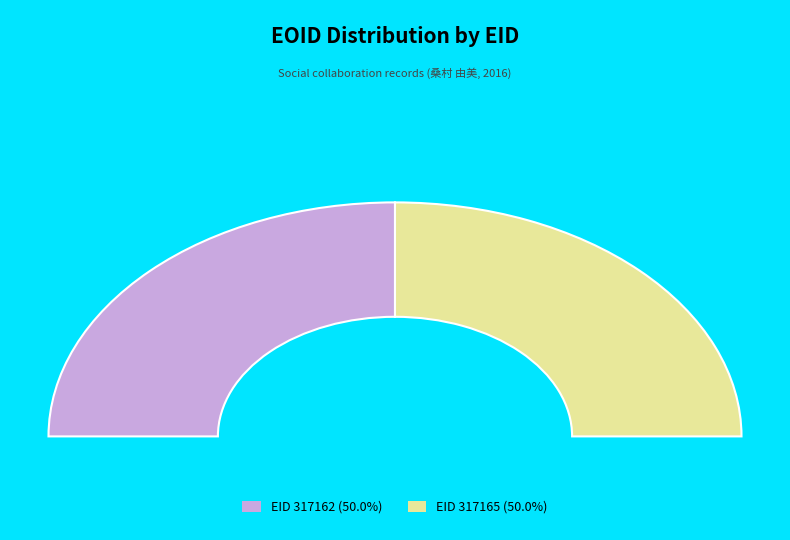

What percentage is the 317165 slice, to the nearest percent?

50%